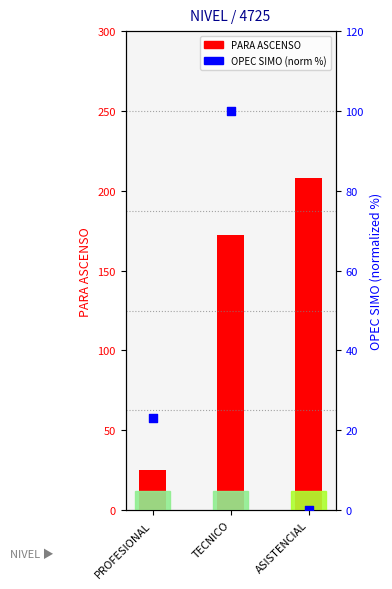

At which category is the sum across all series the highest?

TECNICO